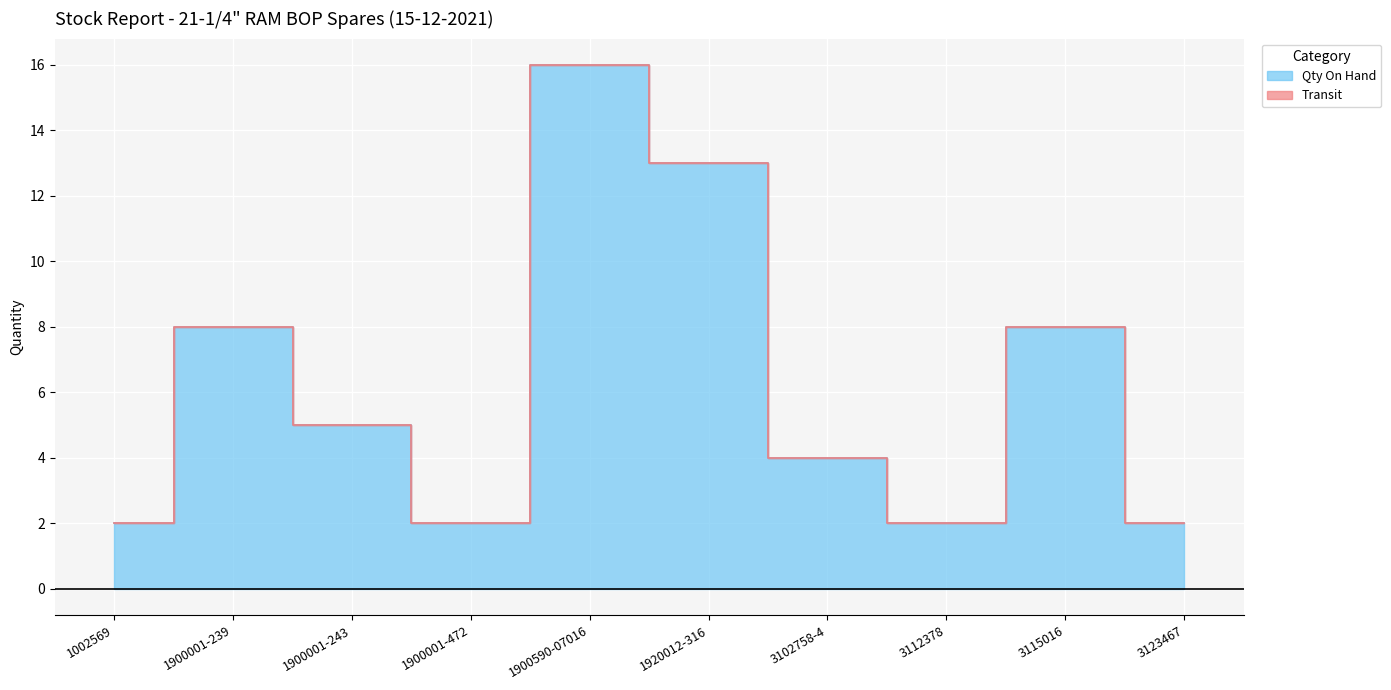

The chart shows a value of 16 at 1900590-07016. True or false?

True